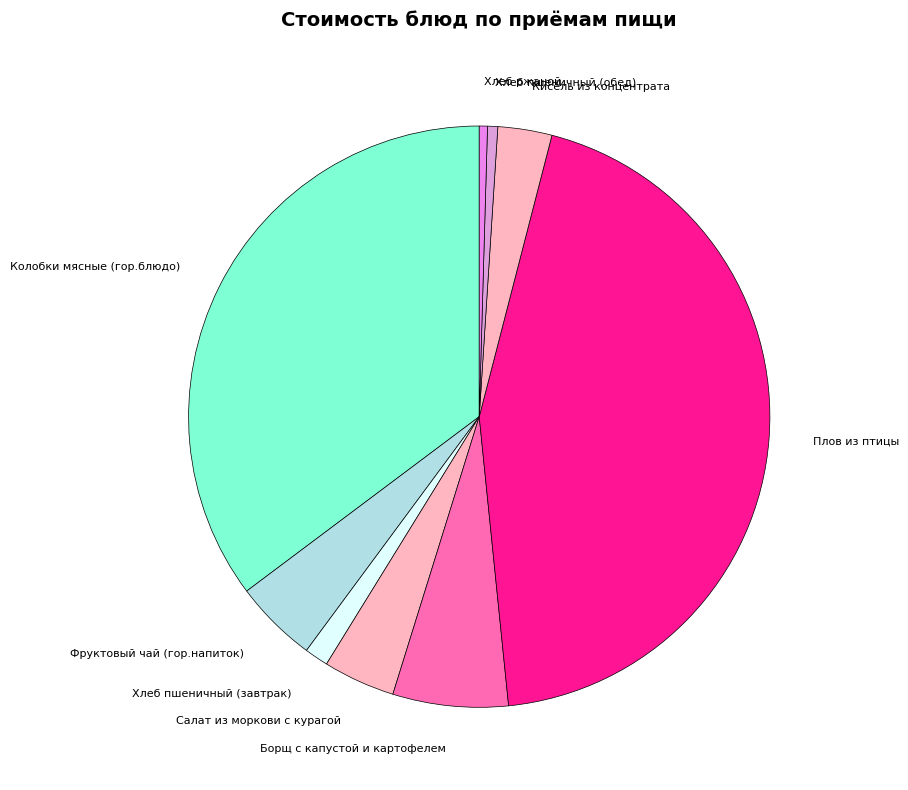

Do Борщ с капустой и картофелем and Кисель из концентрата together represent more than half of the pie?

No